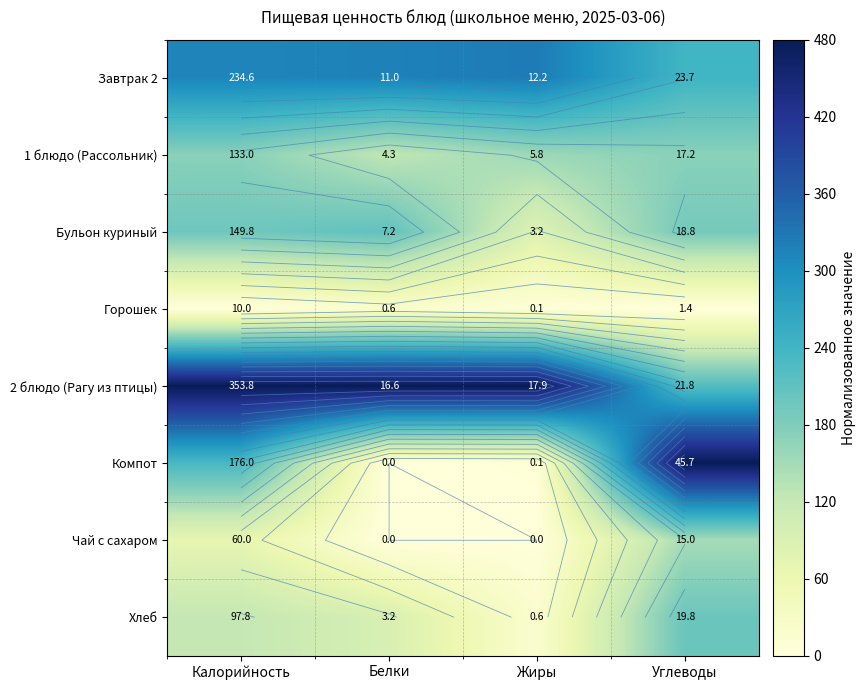

At how many categories does at least one series exceed 168?

4